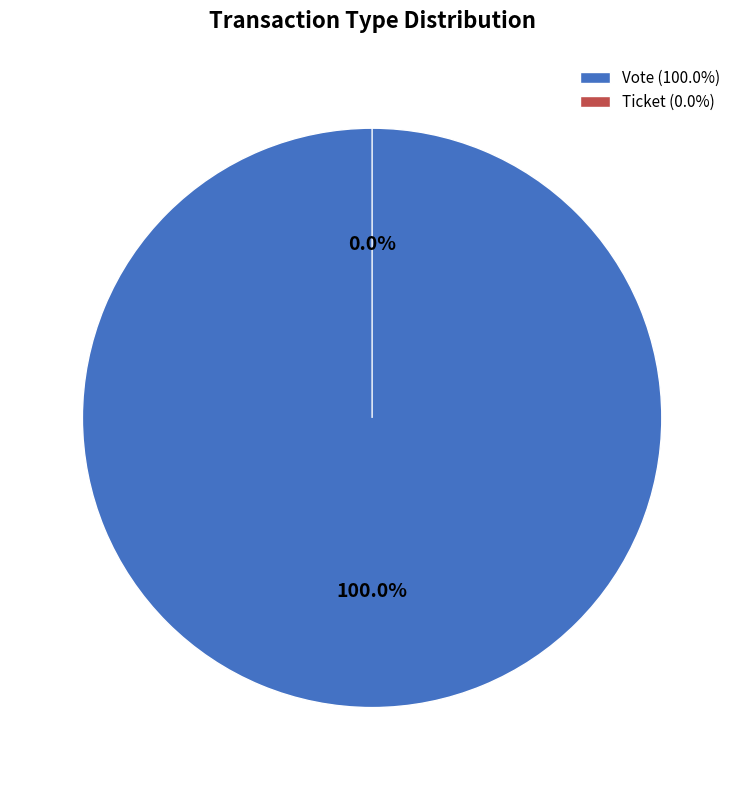

Combined, do Ticket and Vote account for over 50%?

Yes